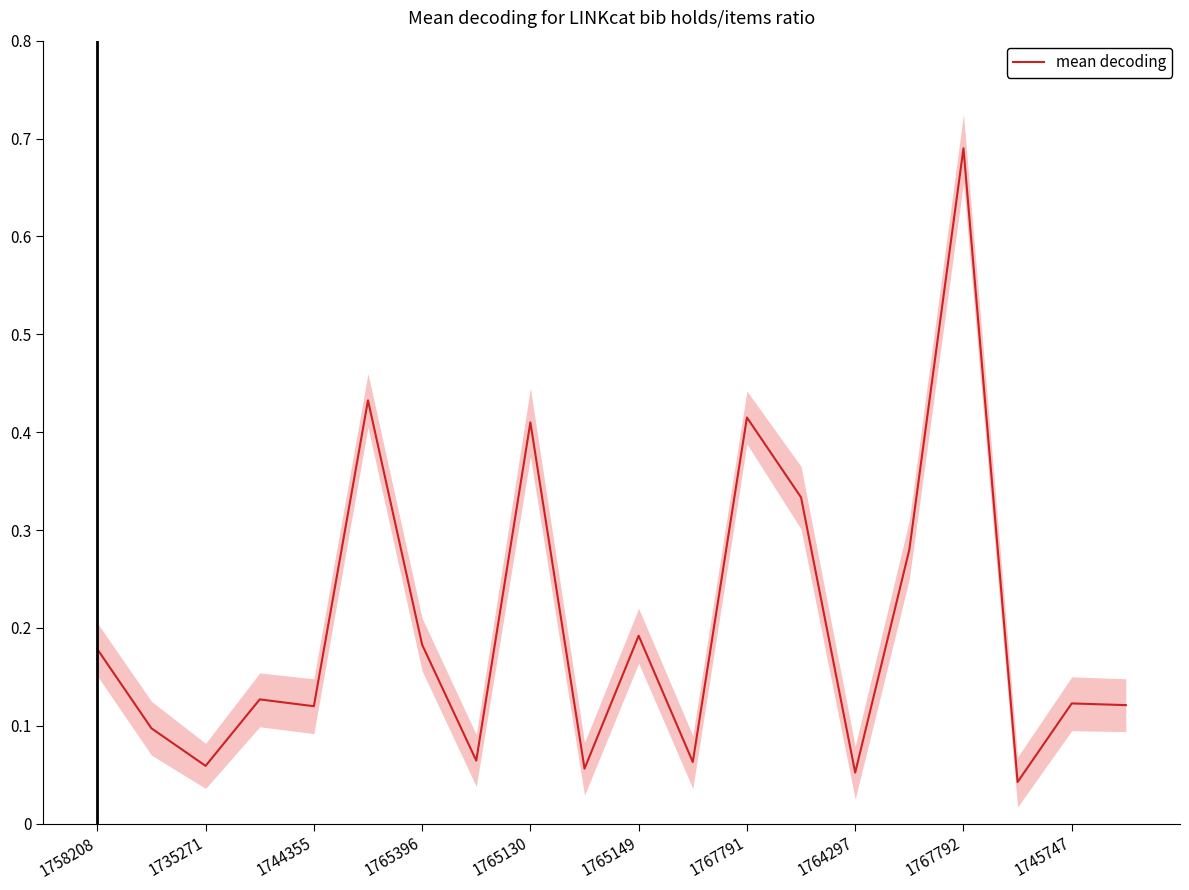

What is the difference between the second highest and minimum values?

39.0